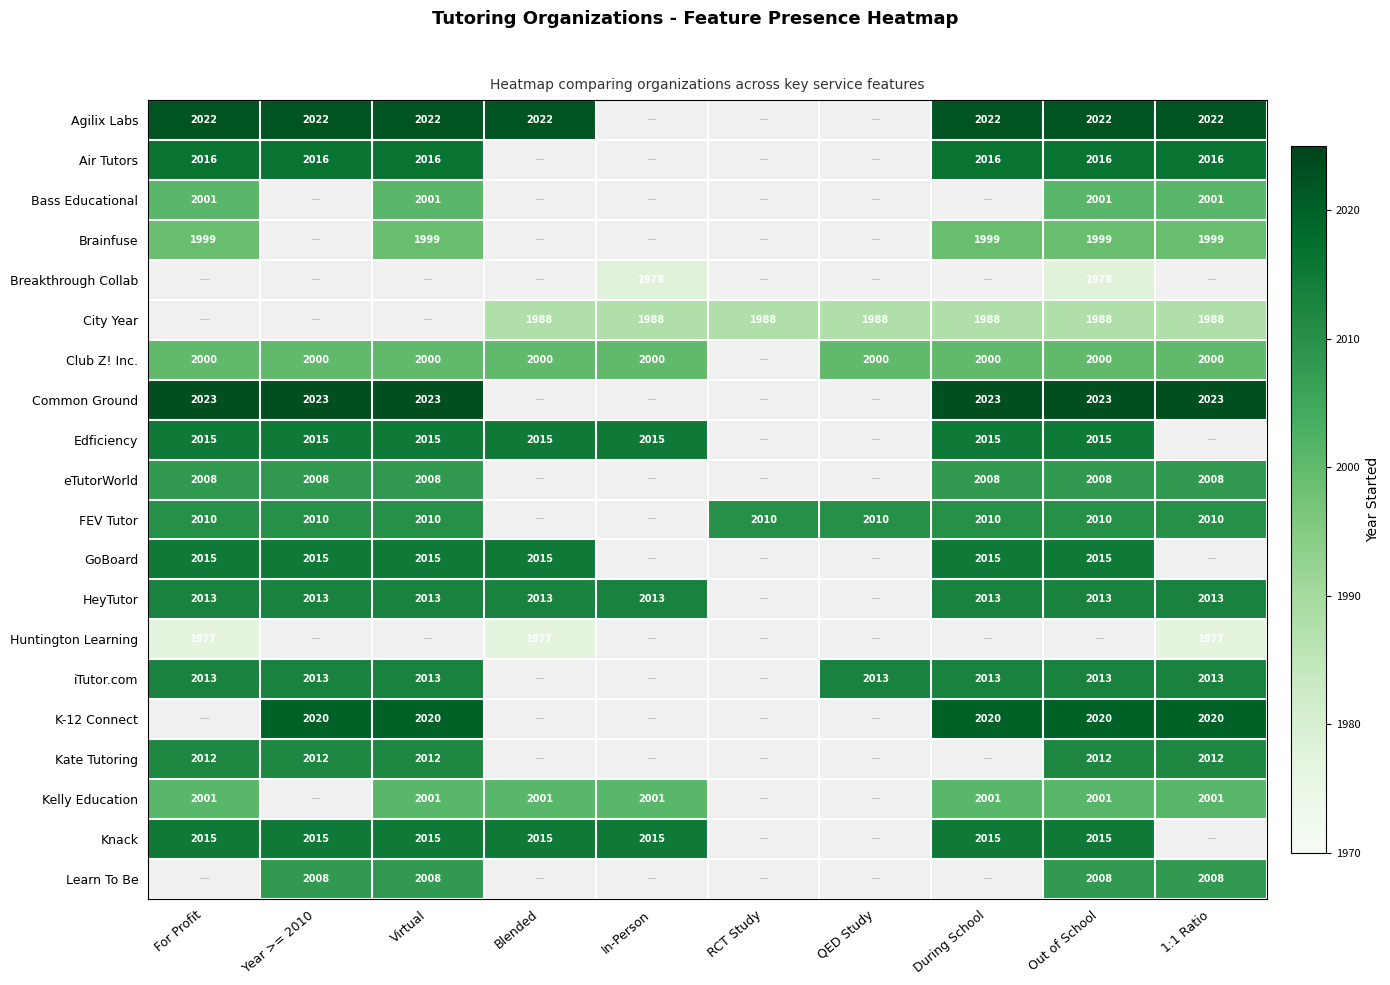

At which category does the chart reach its peak across all series?

For Profit